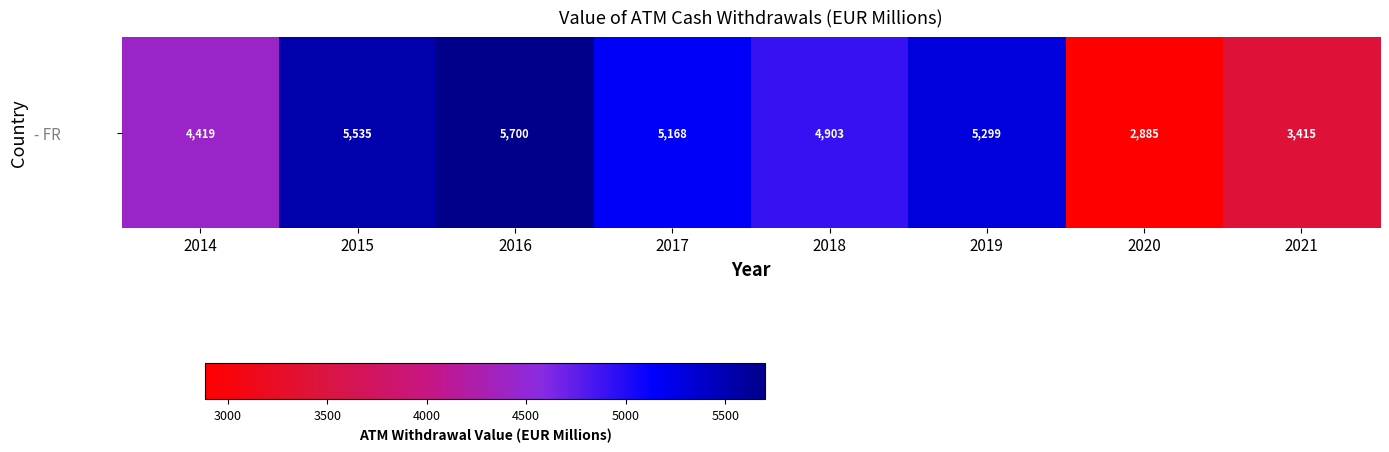

What is the sum of the values at 2019 and 2021?

8713.8